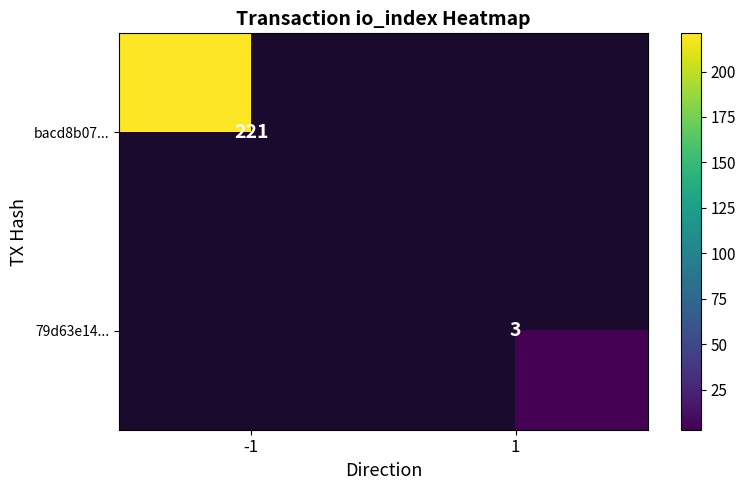

What is the greatest value displayed?

221.0